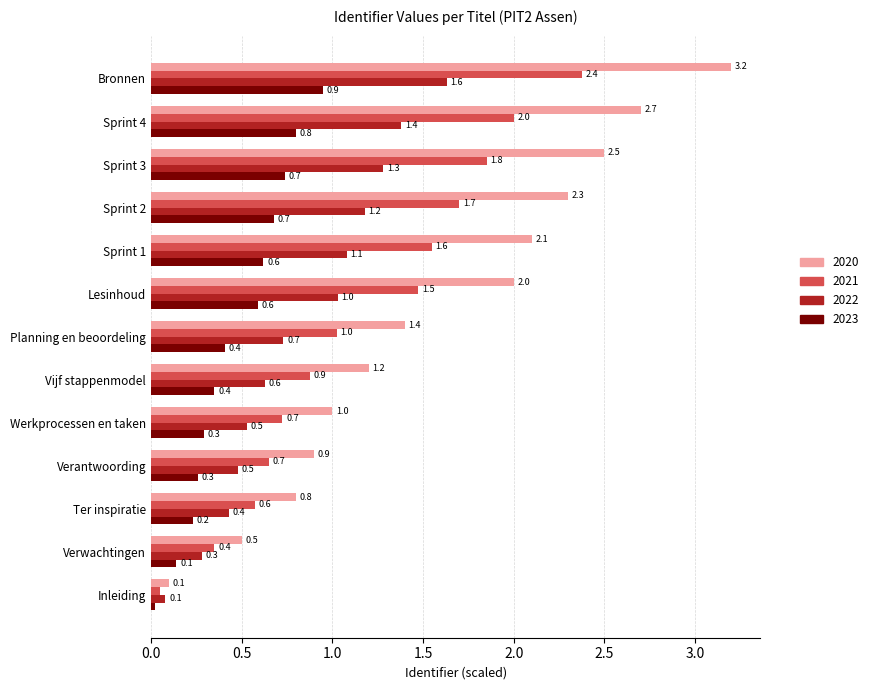

At Planning en beoordeling, list the series in order from smallest to largest.

2023, 2022, 2021, 2020